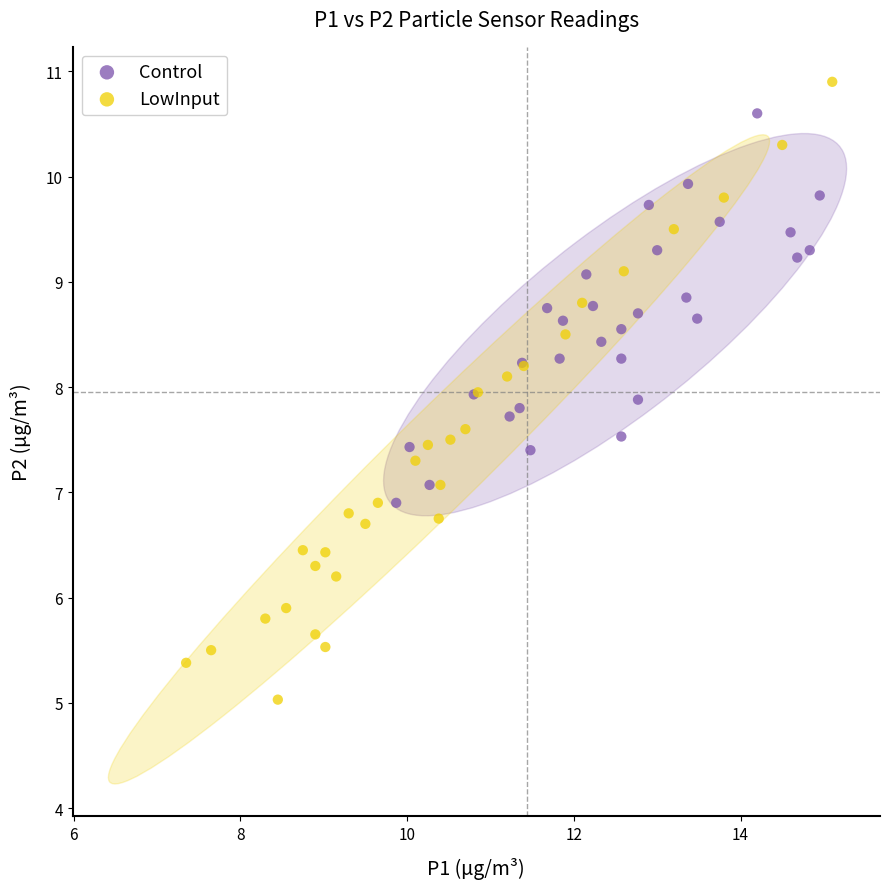

Which series reaches the minimum Y coordinate?

LowInput